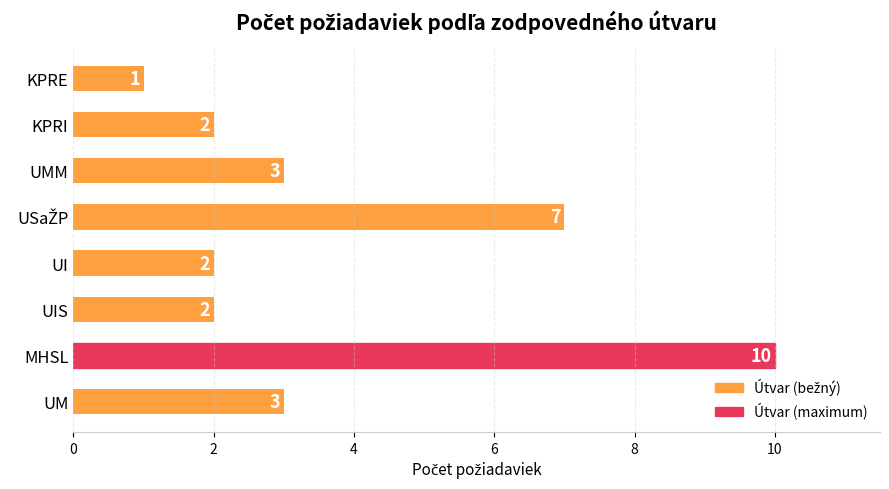

Reading top to bottom, list all the values displayed in this chart.

1	2	3	7	2	2	10	3